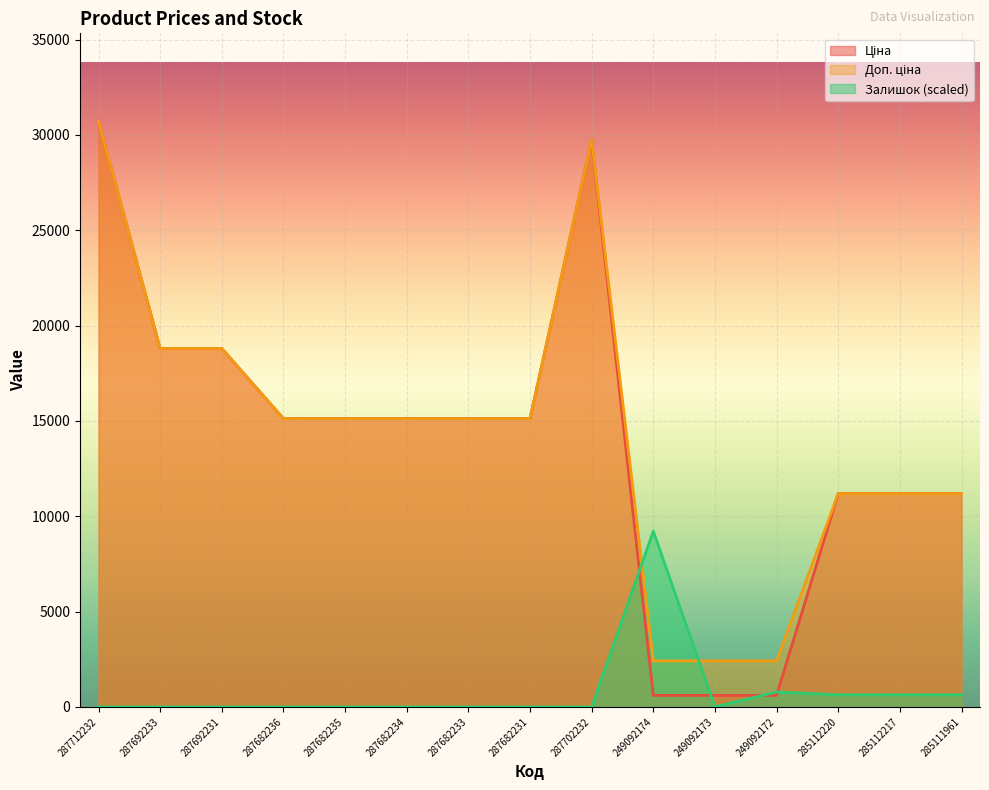

How many interior local peaks does the Доп. ціна series have?

1